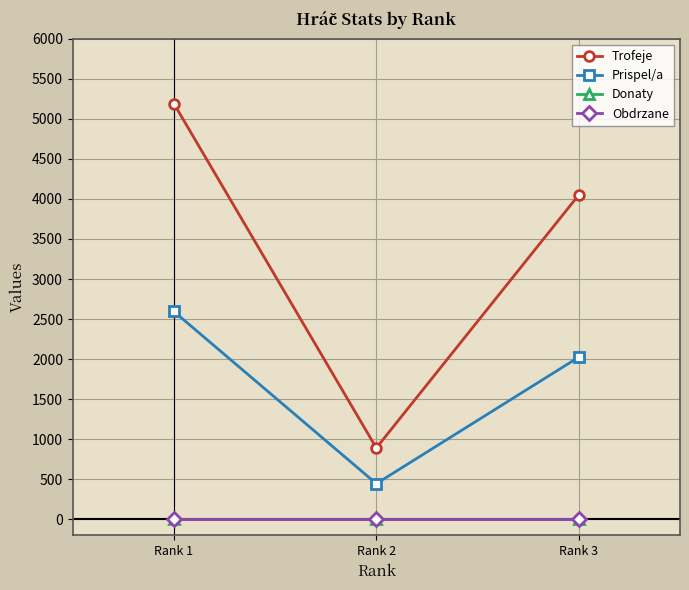

Is this an area chart (filled region under the line)?

No